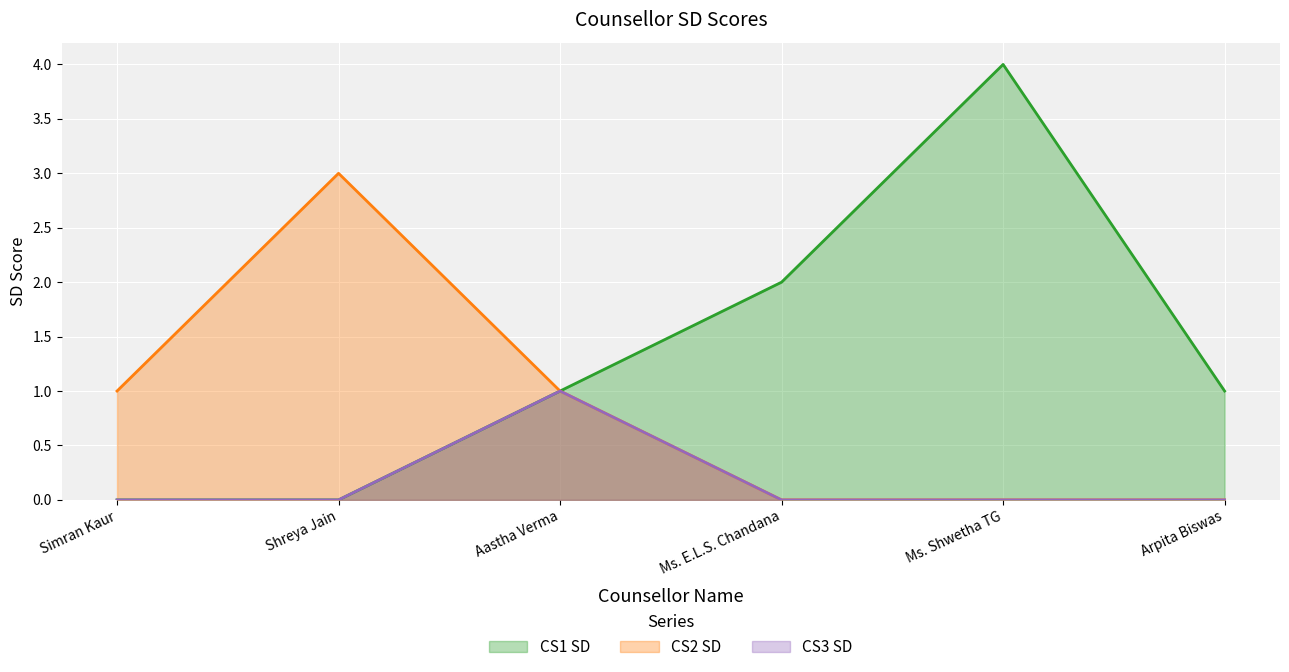

The CS1 SD series shows 0 at Simran Kaur. True or false?

True